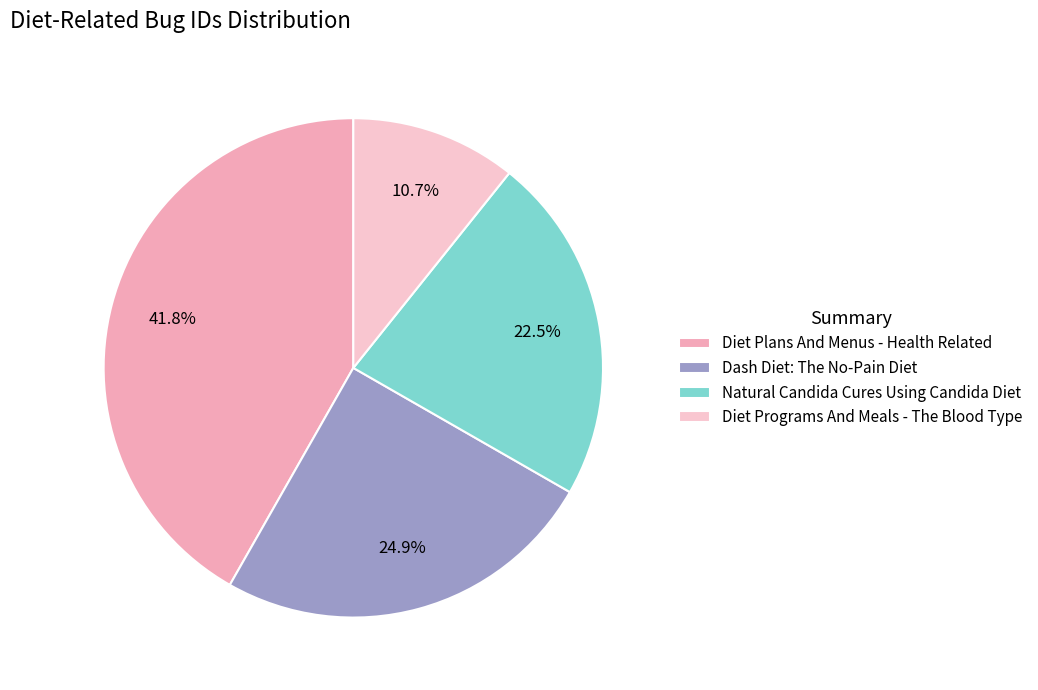

To the nearest percent, what is the difference between the Diet Programs And Meals - The Blood Type and Diet Plans And Menus - Health Related slice percentages?

31%